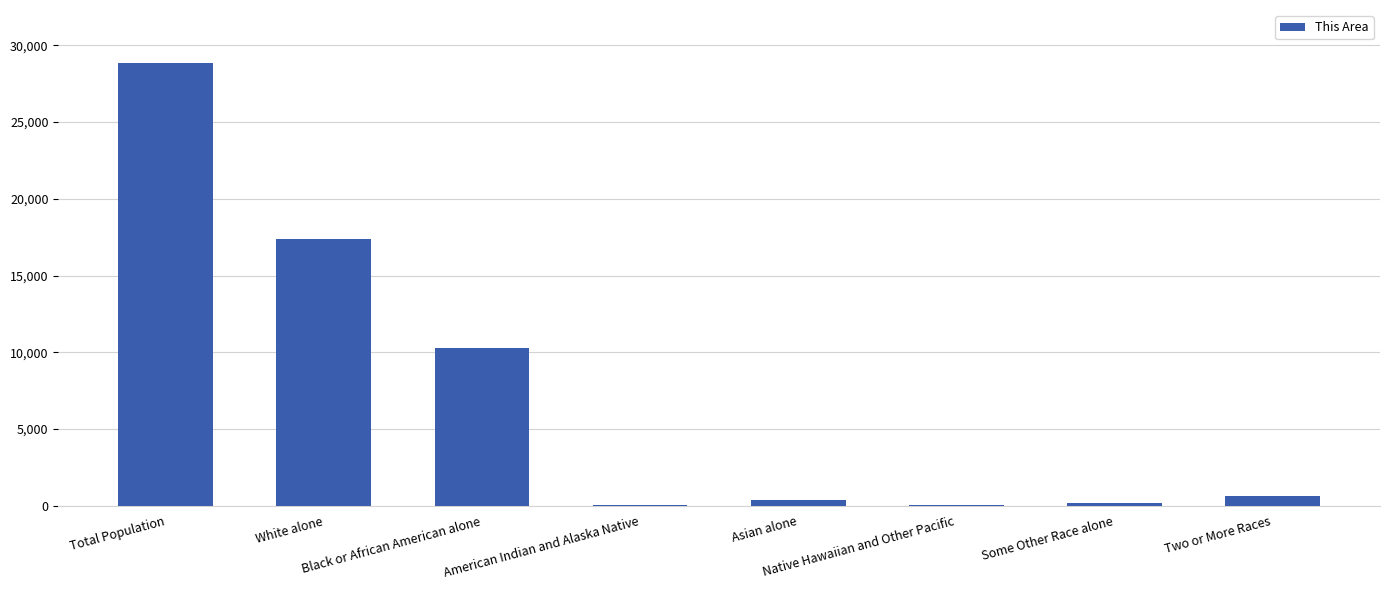

Is it true that the value at Two or More Races is 600?

True